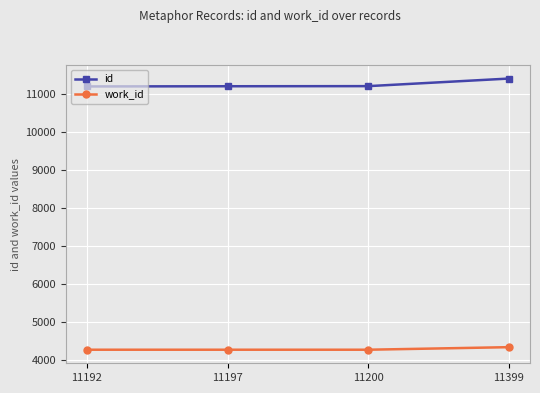

Read the work_id value at 11200, to the nearest 5.

4280